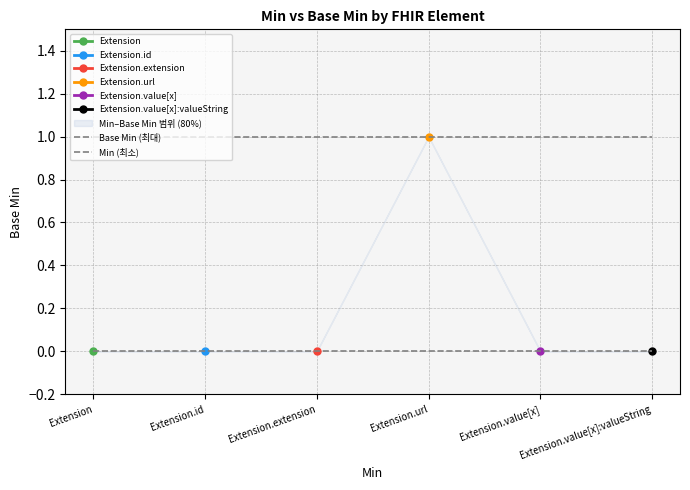

True or false: Extension and Extension.value[x] cross at least once.

False